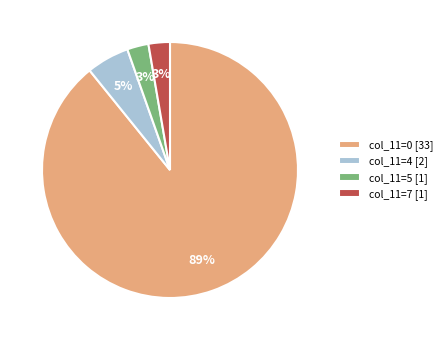

To the nearest percent, what is the average slice percentage?

25%